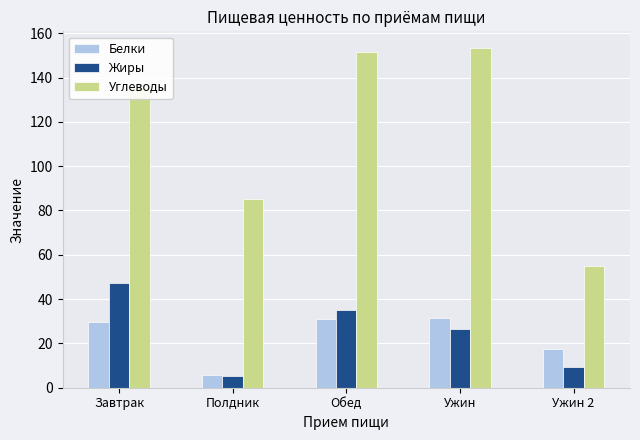

What is the difference between the maximum and minimum values in the Жиры series?

42.2